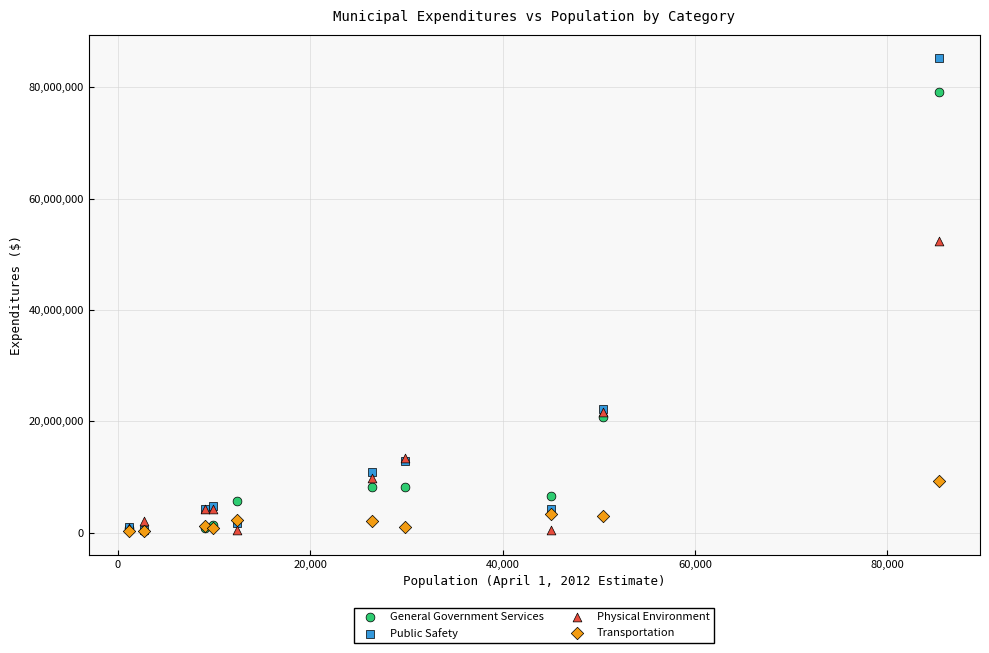

In the General Government Services series, what Y value is closest to 39662725?

20730467